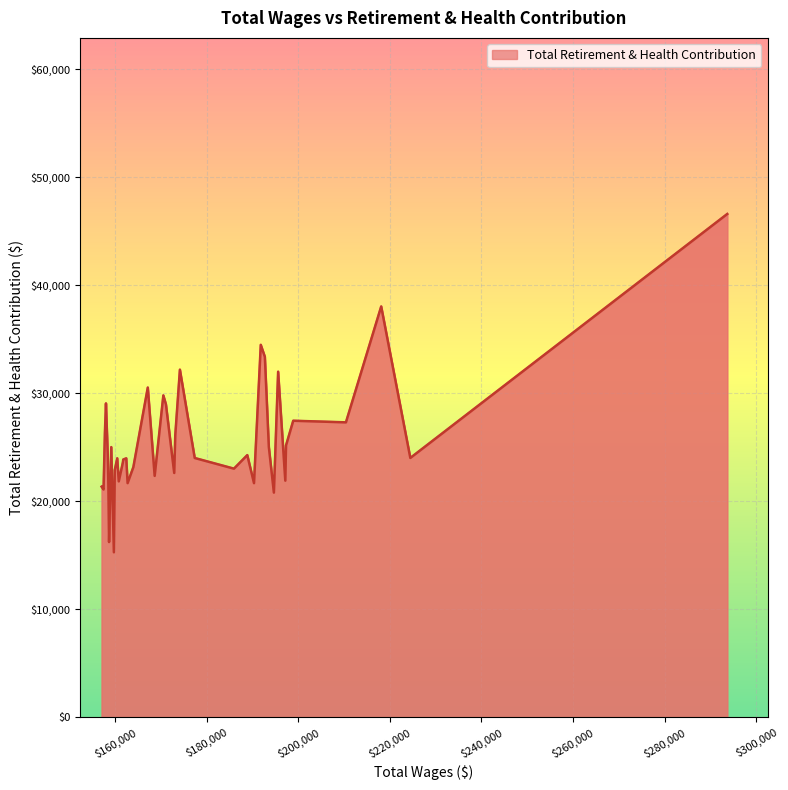

What is the difference between the maximum and minimum values?

31336